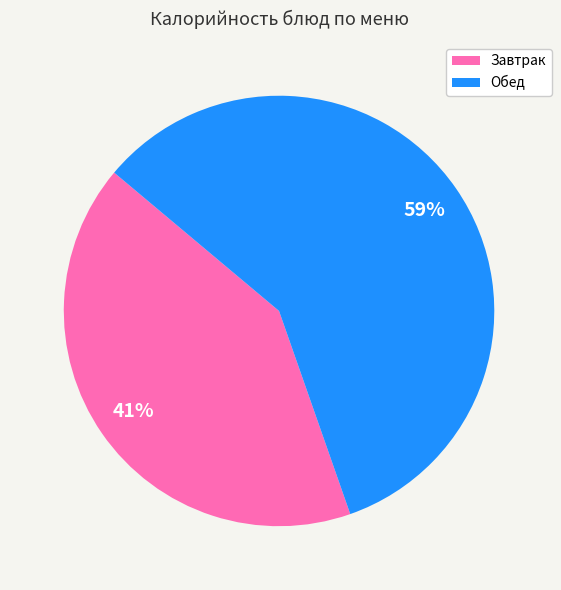

Is there any slice that represents more than half of the pie?

Yes